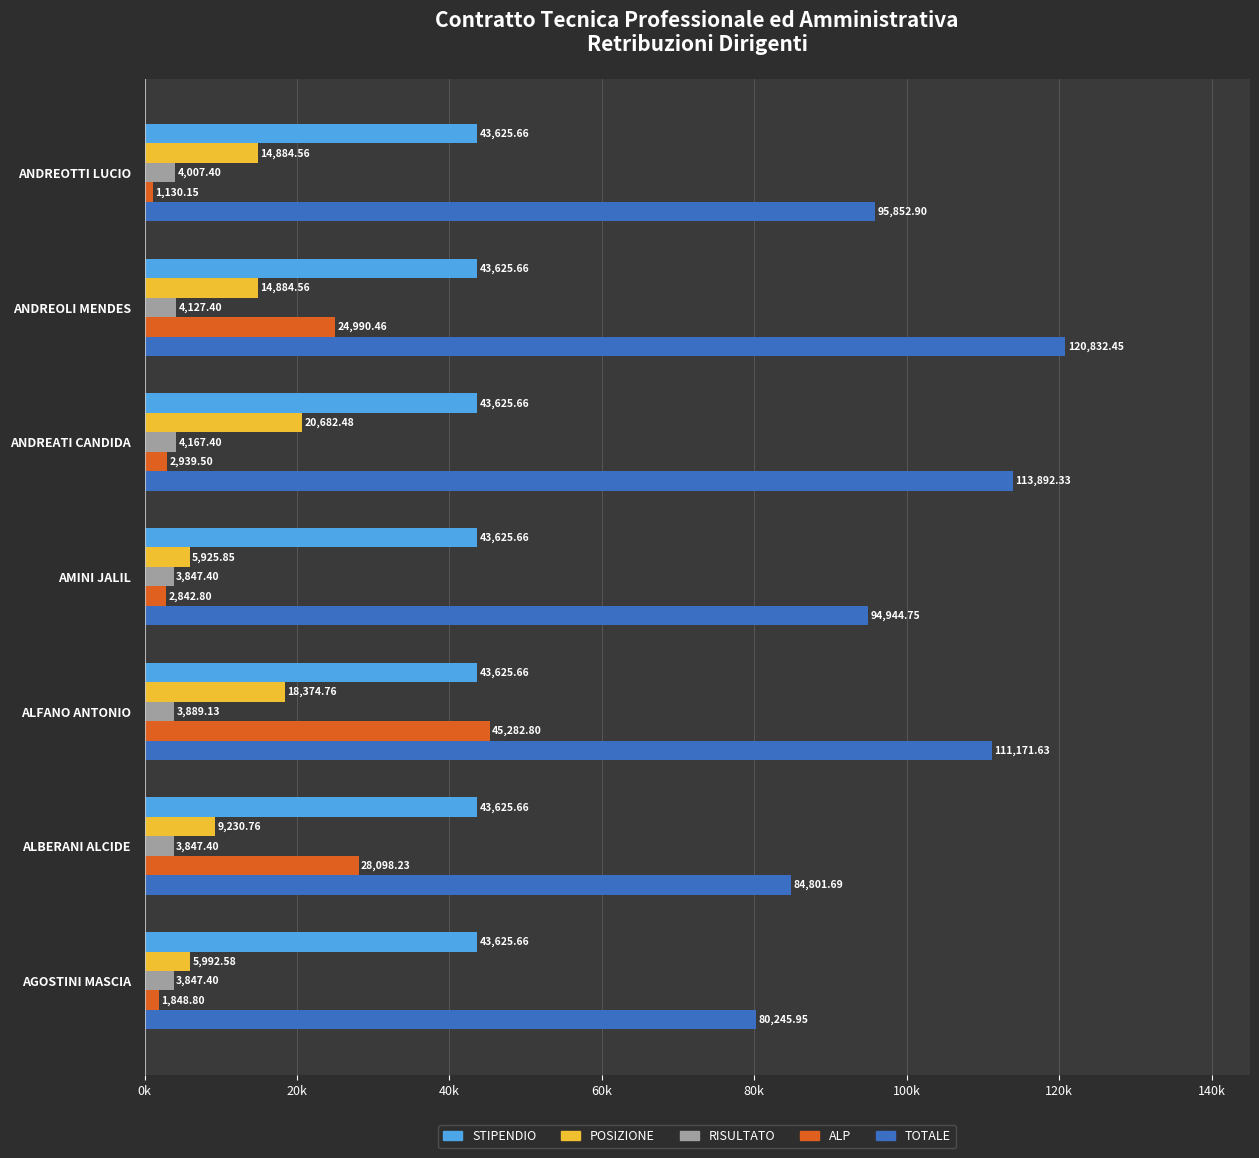

Which series has the widest spread of values?

ALP